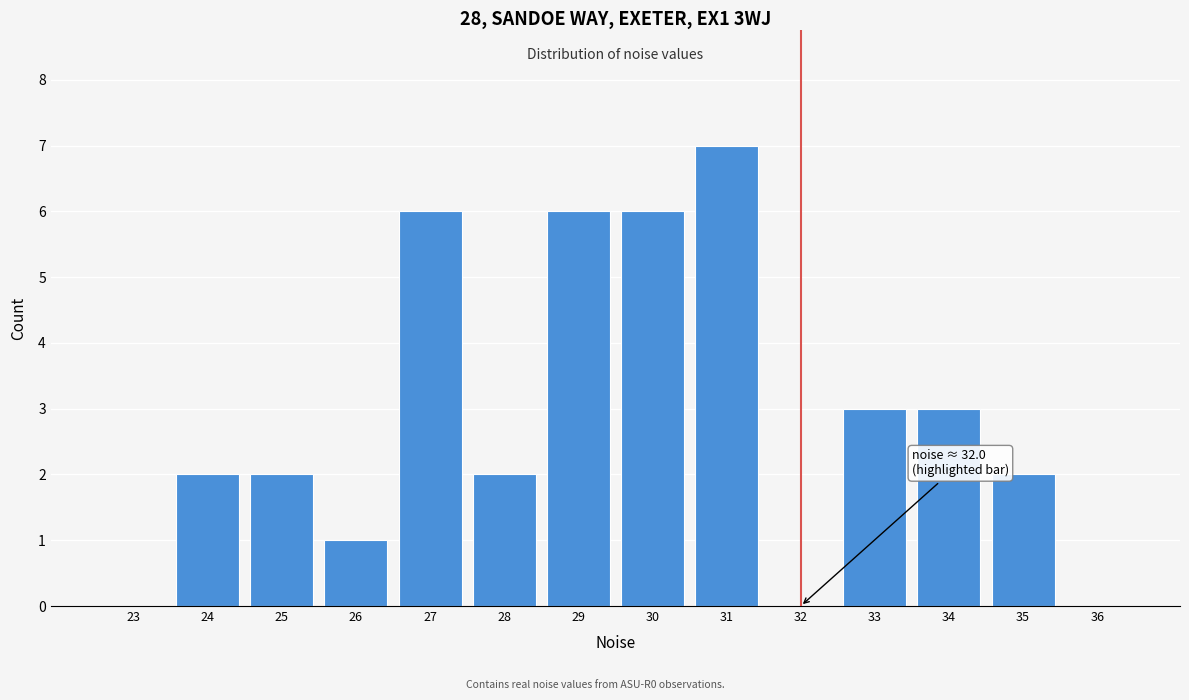

Which range on the x-axis has the tallest bar?

30.5 to 31.5